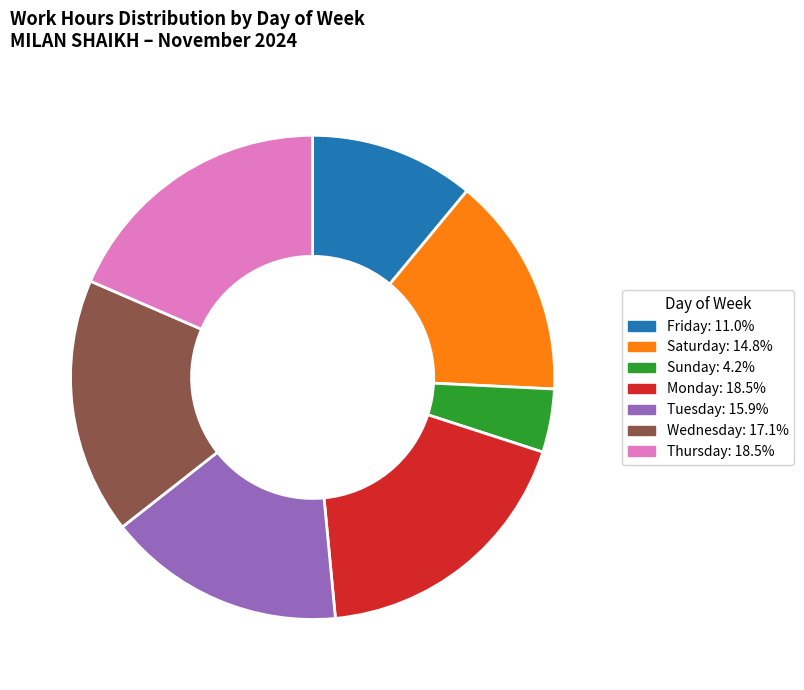

Is there a majority slice in this chart?

No